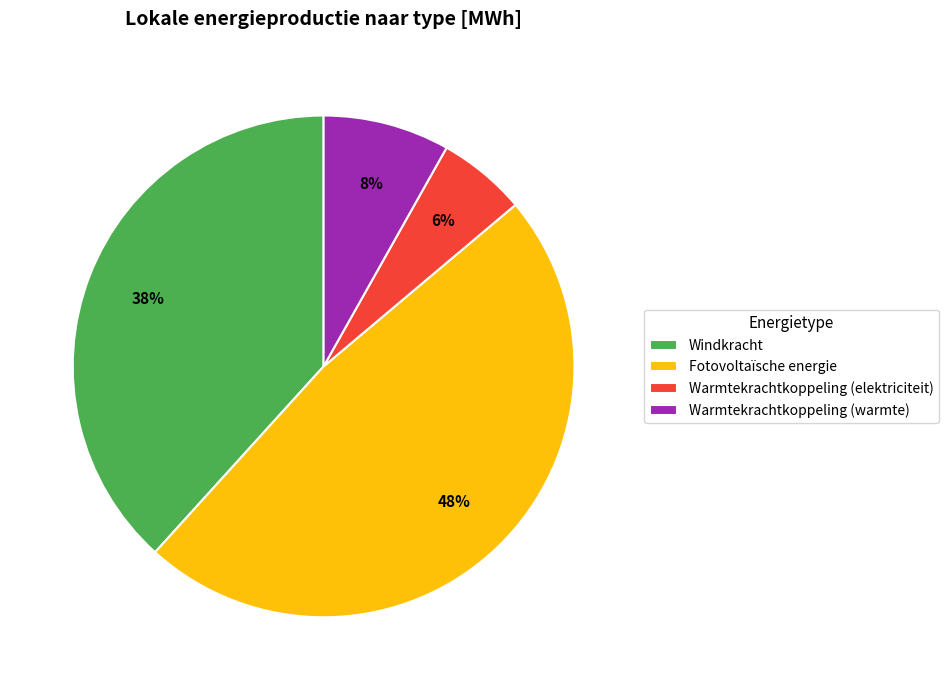

To the nearest percent, what portion does Windkracht represent?

38%